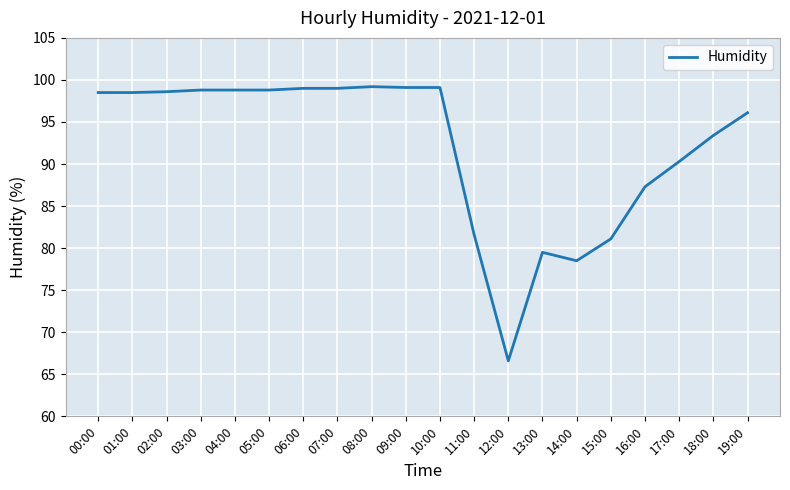

At which label is the value closest to 82?

11:00